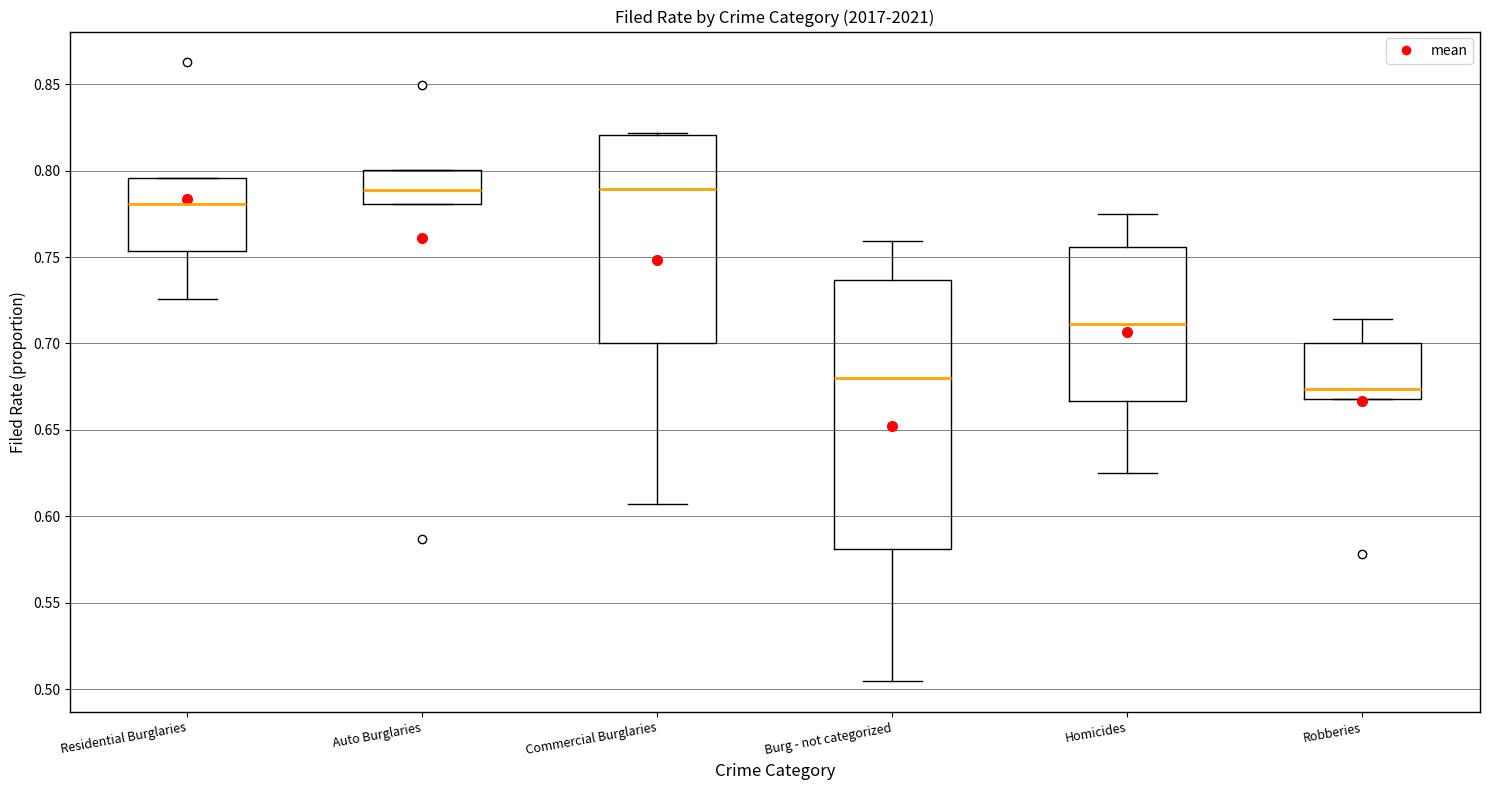

Where is the lower edge of the box for Burg - not categorized on the y-axis? The values are not printed on the chart, so give them approximately, as read against the axis.

0.580